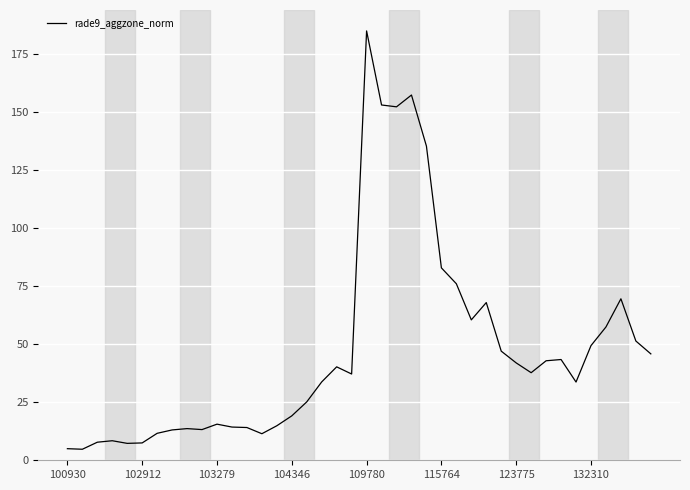

What is the smallest value displayed?

4.8